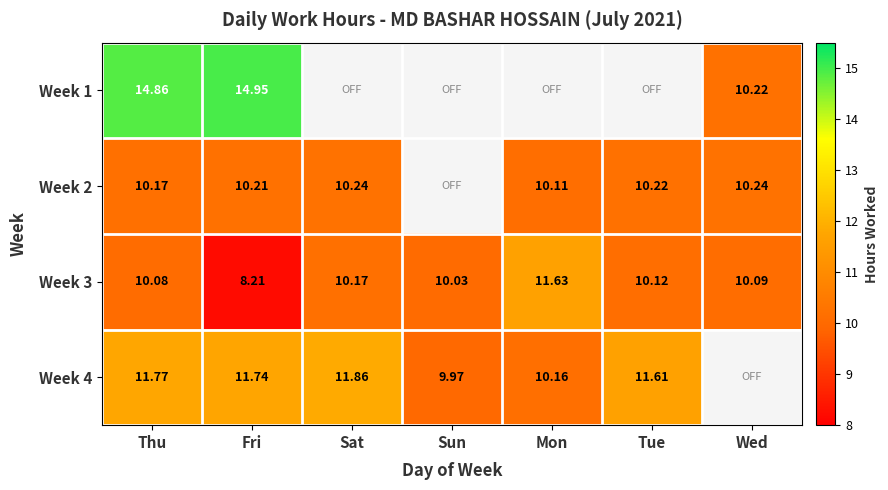

At which category does the chart reach its peak across all series?

Fri